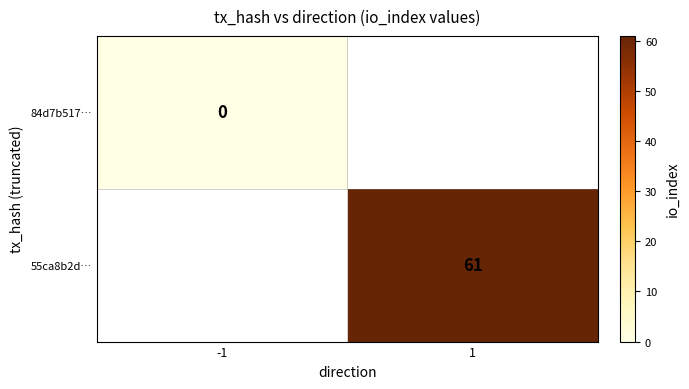

How many series are shown in this chart?

2